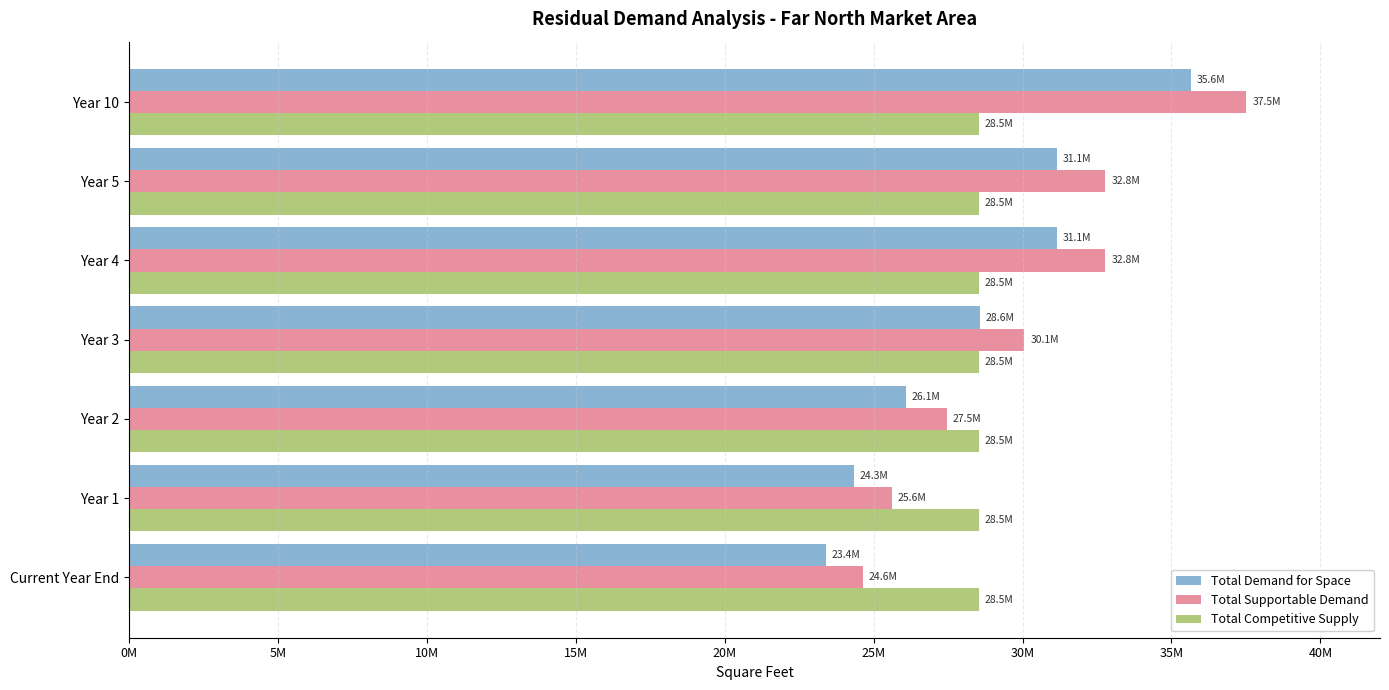

How many series are shown in this chart?

3